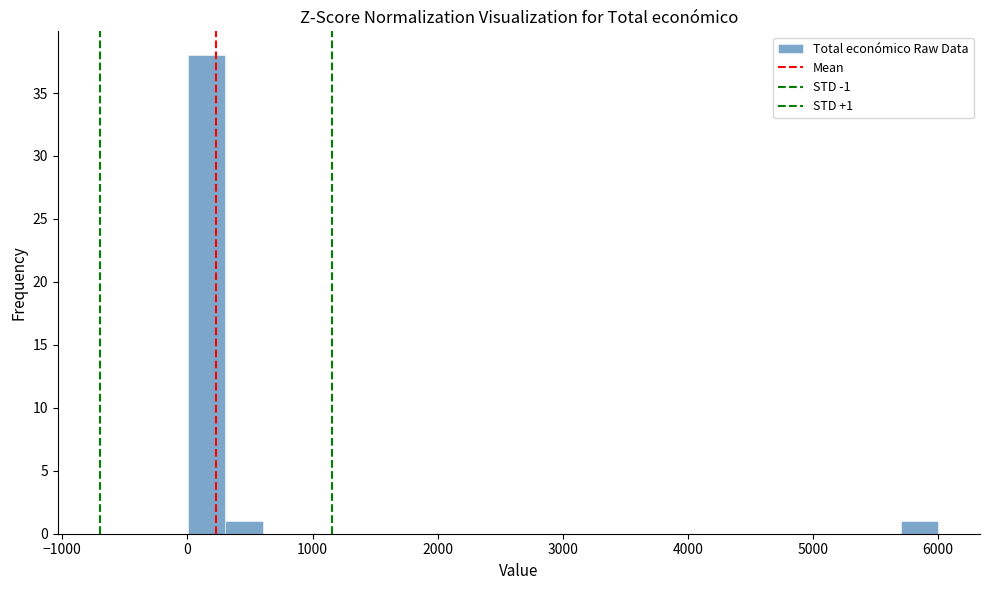

Around what value on the x-axis is the tallest bar? Give the approximate position of its centre, as read against the axis.

200